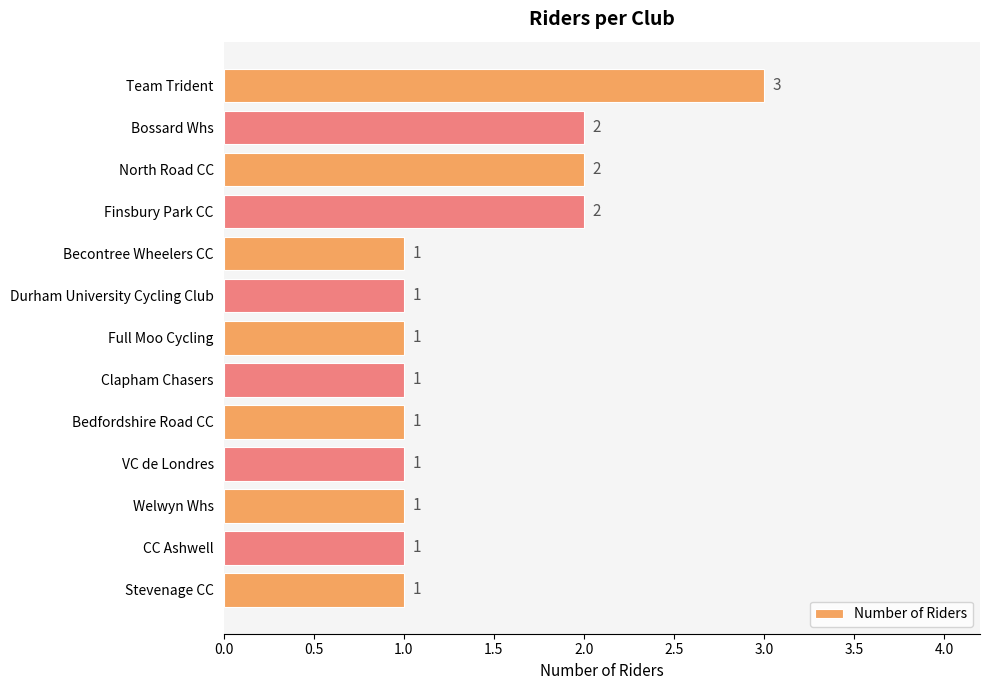

Approximately how many times larger is the value at Bedfordshire Road CC compared to Durham University Cycling Club?

1.0